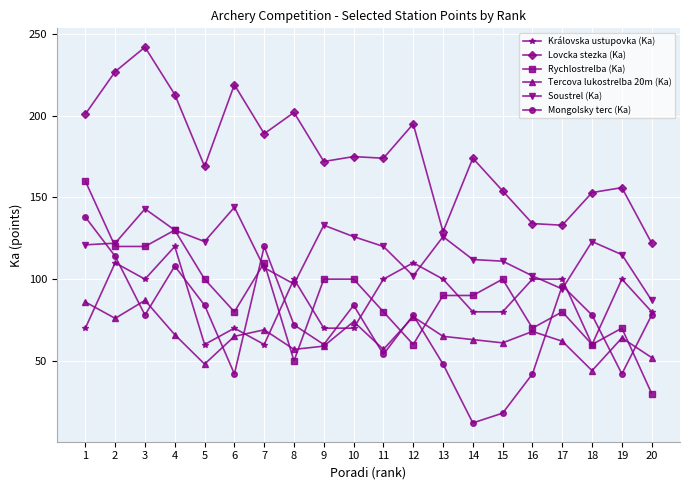

Which category has the lowest value in the Soustrel (Ka) series?

20